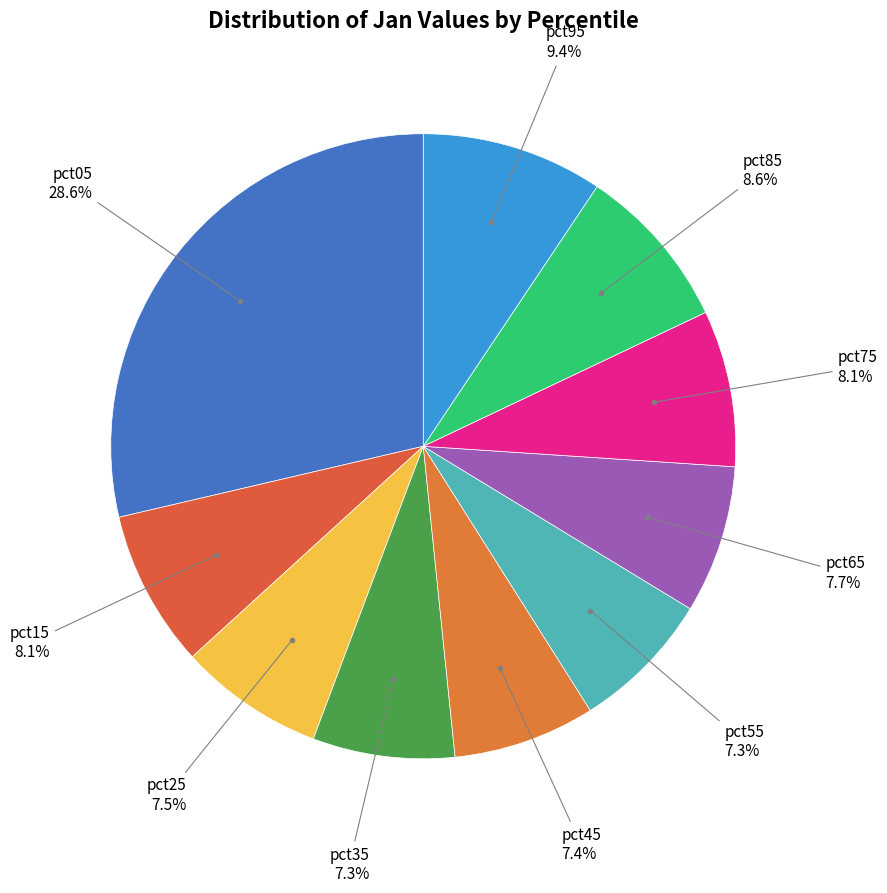

How many slices are in this pie chart?

10